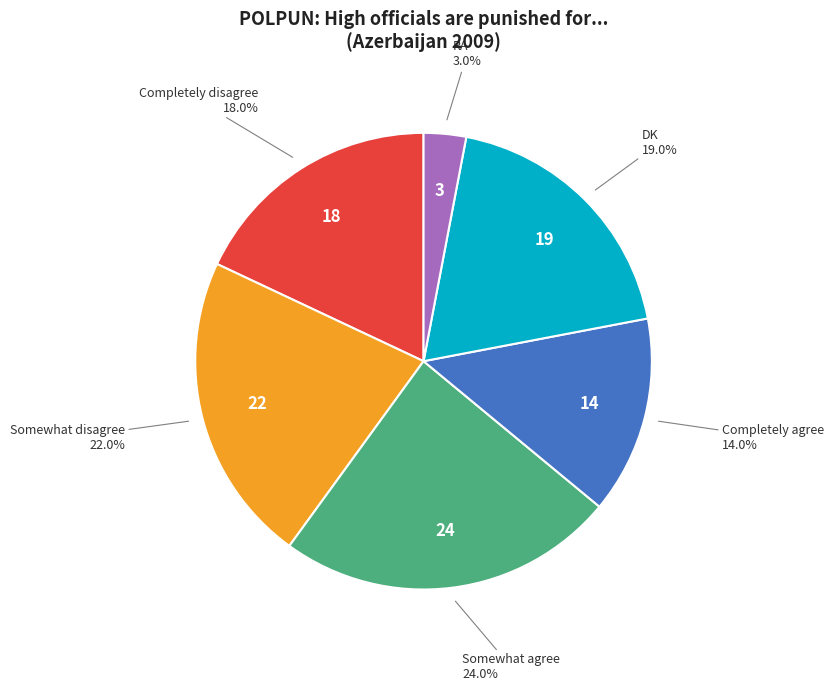

How many slices are in this pie chart?

6